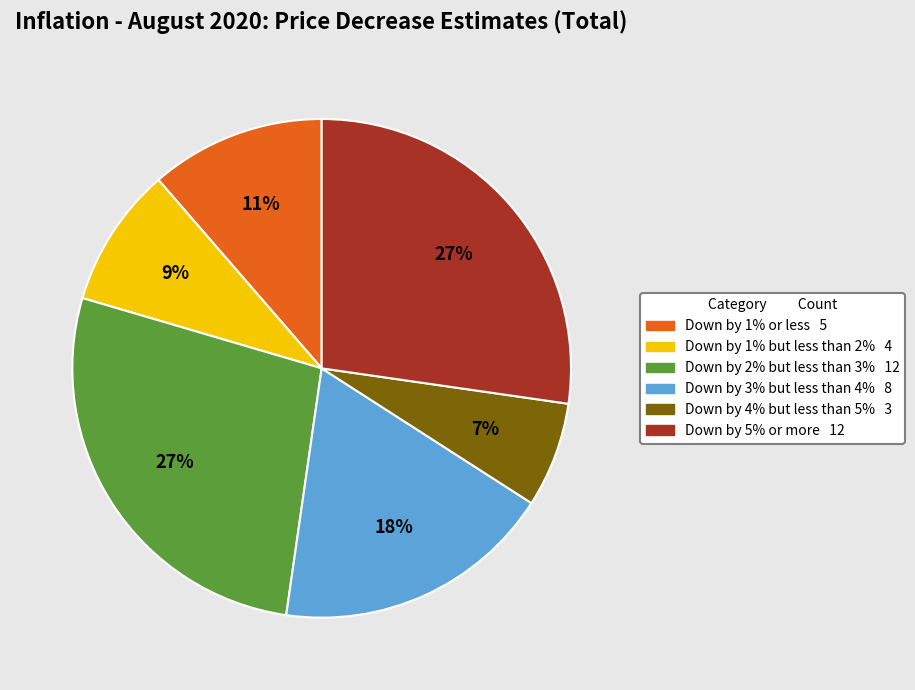

What is the smallest slice in the pie chart?

Down by 4% but less than 5%